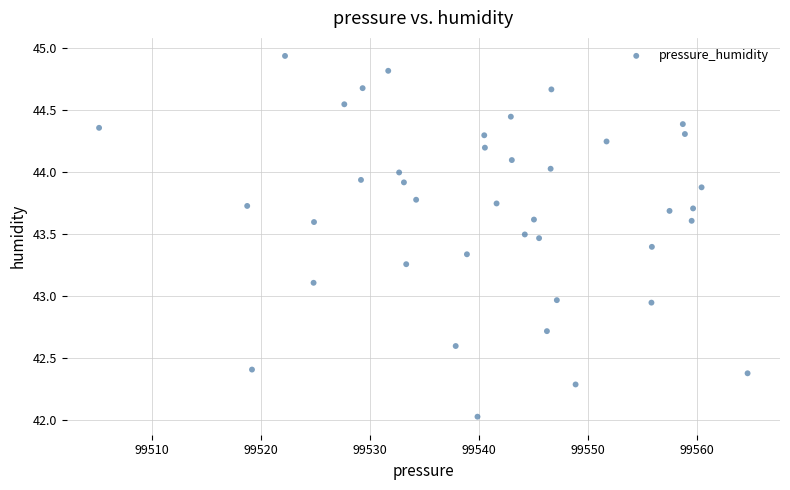

What is the range of X values (max minus min)?

59.5